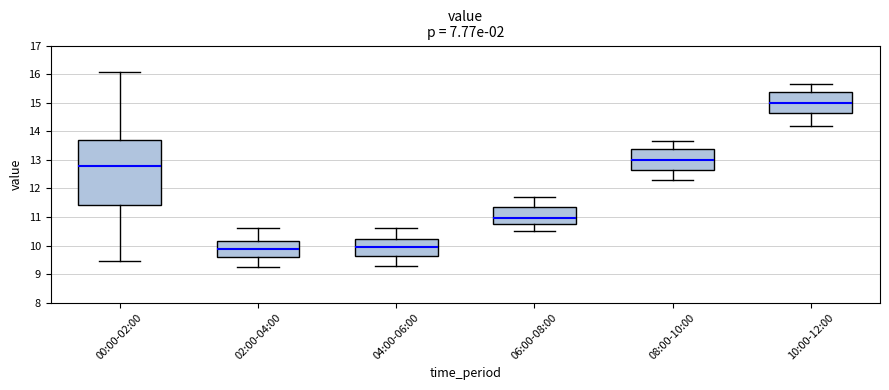

Reading left to right, read every box against the y-axis: the position of its median line, the range the box covers, and the ends of its whiskers. The values are not printed on the chart, so give them approximately, as read against the axis.

00:00-02:00: median 12.8, box 11.4 to 13.7, whiskers 9.5 to 16.1
02:00-04:00: median 9.9, box 9.6 to 10.2, whiskers 9.3 to 10.6
04:00-06:00: median 10.0, box 9.7 to 10.2, whiskers 9.3 to 10.6
06:00-08:00: median 11.0, box 10.8 to 11.4, whiskers 10.5 to 11.7
08:00-10:00: median 13.0, box 12.6 to 13.4, whiskers 12.3 to 13.7
10:00-12:00: median 15.0, box 14.6 to 15.4, whiskers 14.2 to 15.7